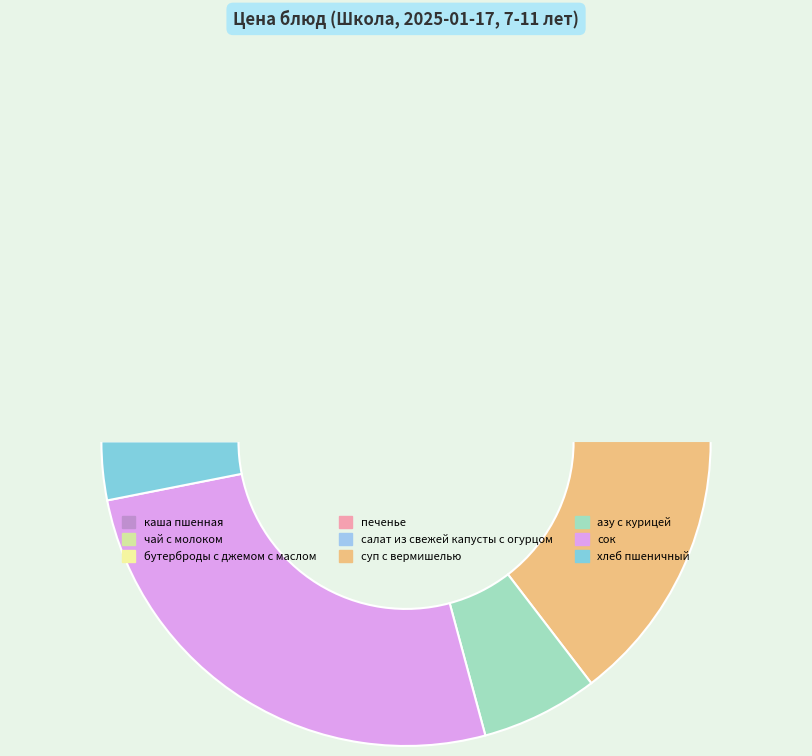

What percentage is NOT represented by чай с молоком?

93.8%